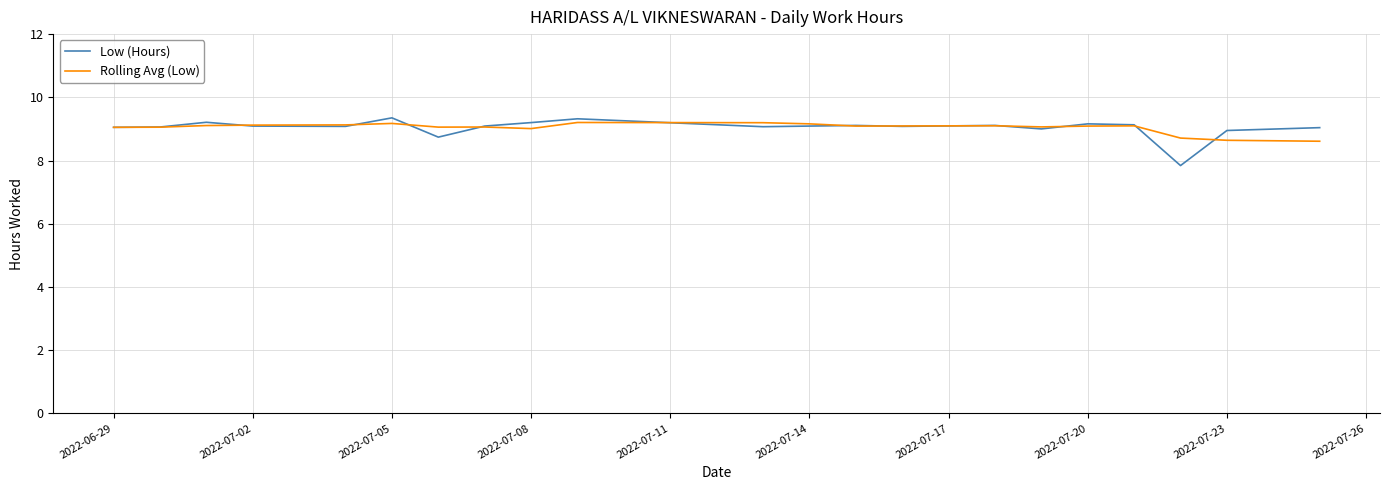

Which series has the largest range (max minus min)?

Low (Hours)